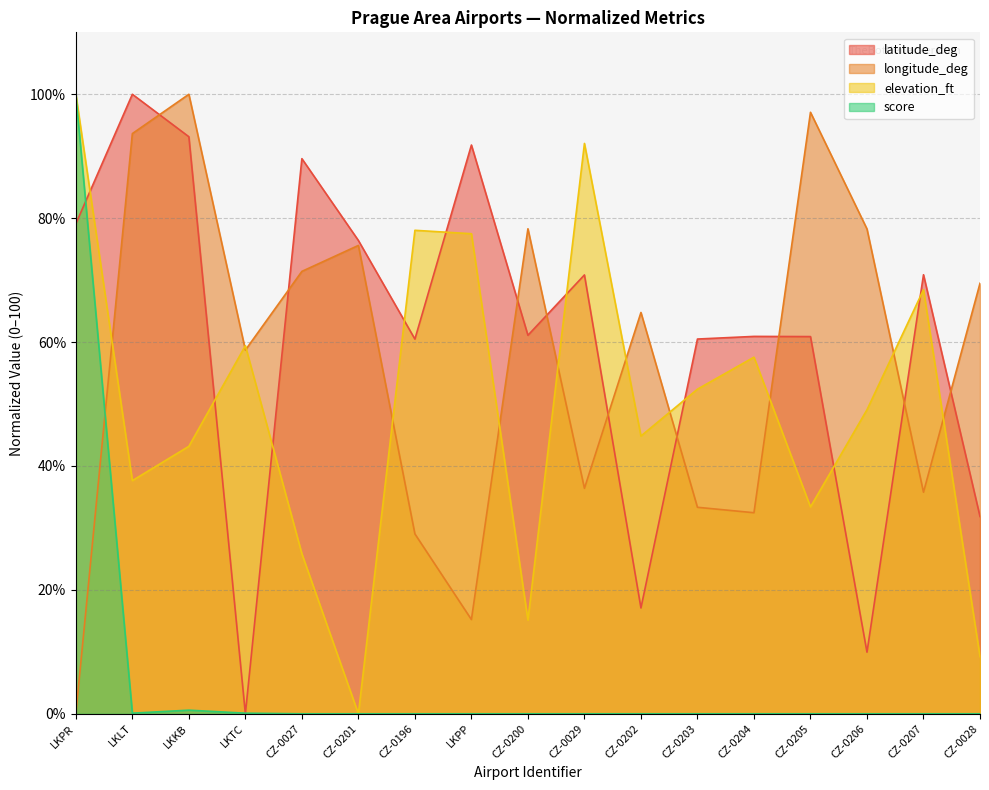

What are all the series names shown in the legend?

latitude_deg, longitude_deg, elevation_ft, score